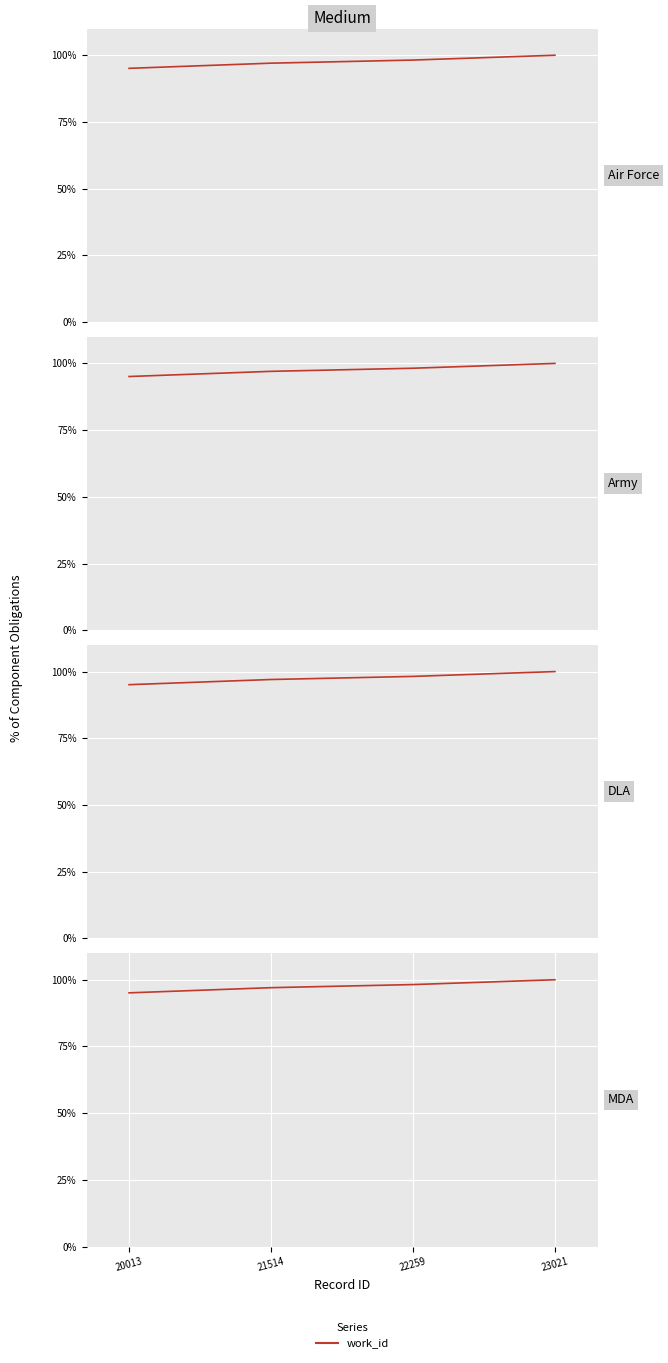

True or false: there are more than 1 points higher than both neighbors.

False